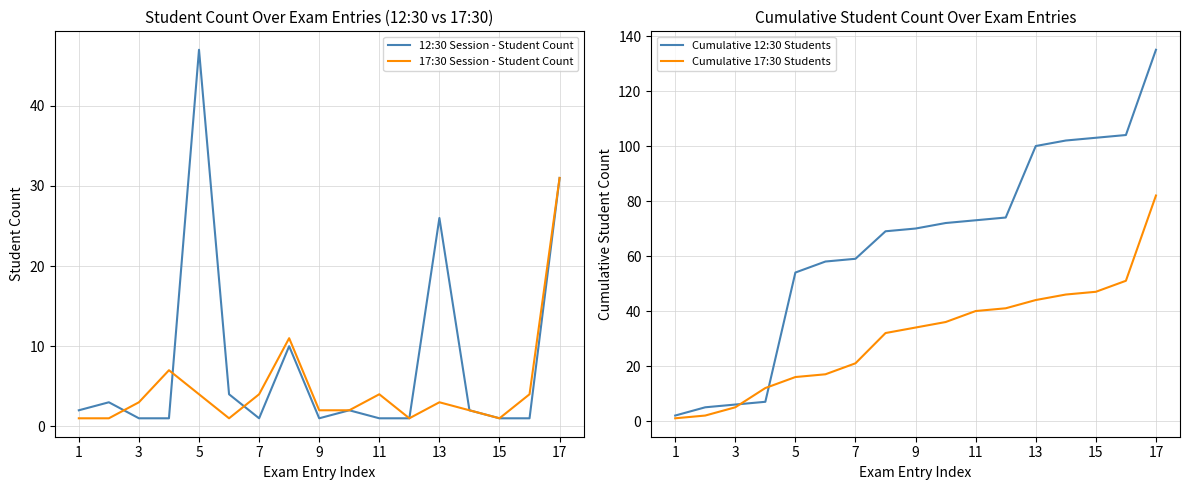

How many distinct data groups are displayed?

4